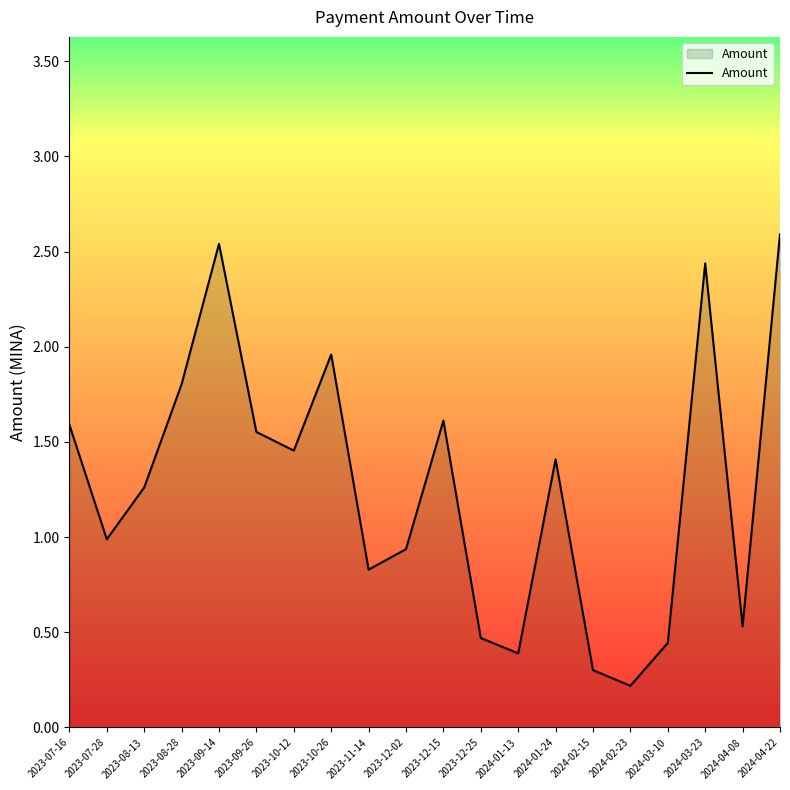

Which category has the lowest value across all series?

2024-02-23